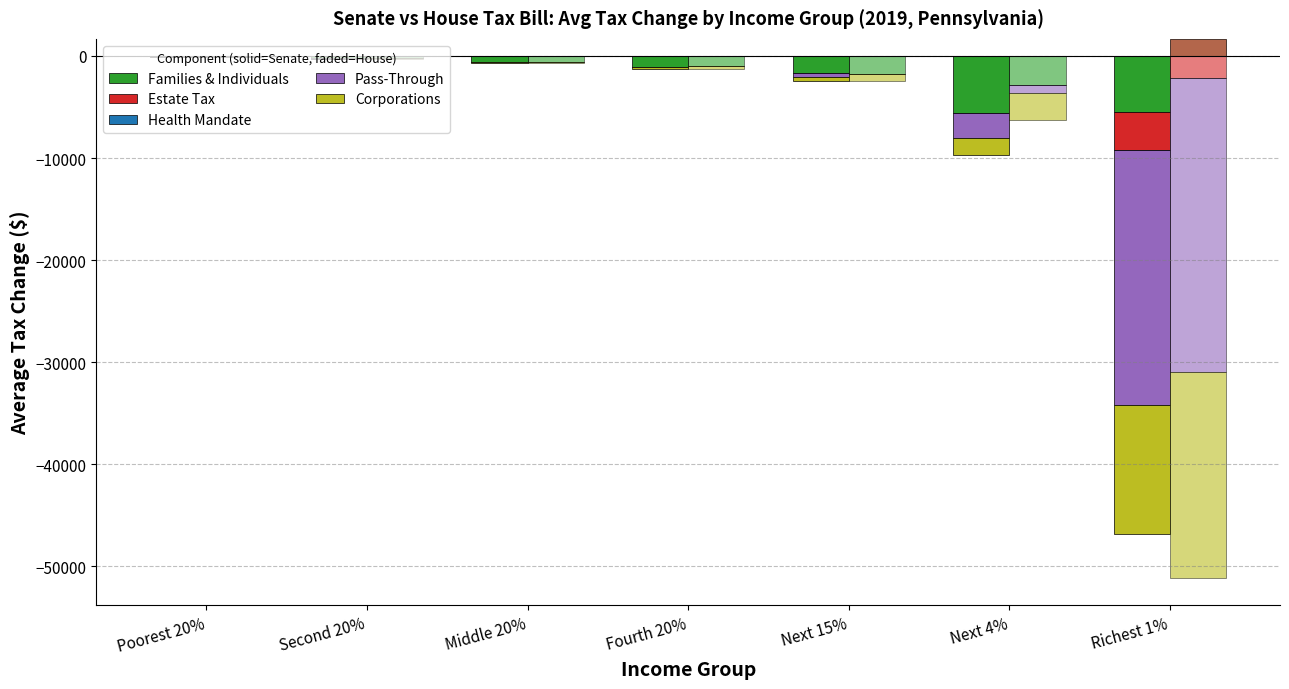

What is the total value across all series at Middle 20%?

-260